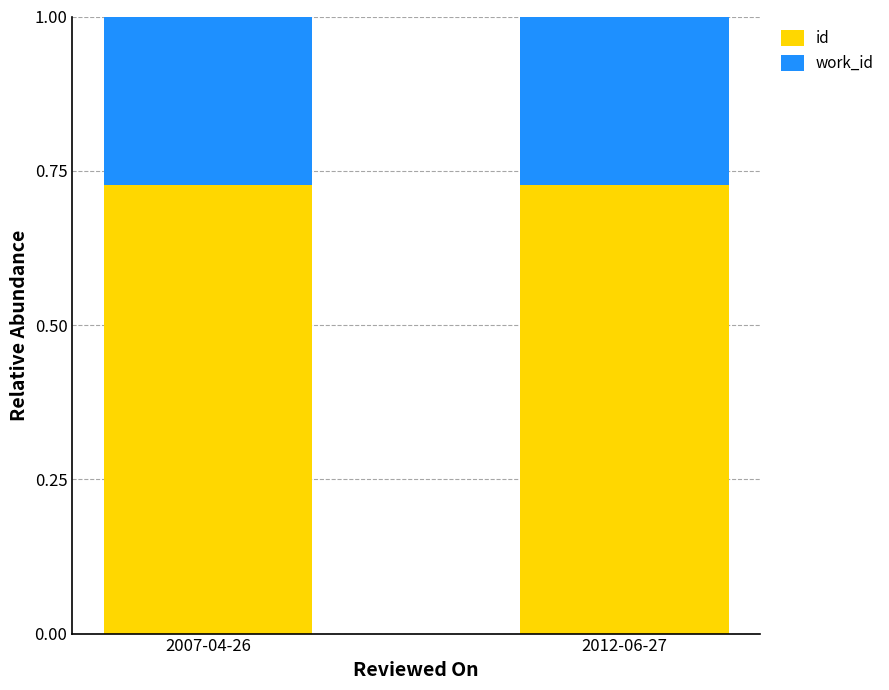

Is it true that id equals 1.2 at 2007-04-26?

False